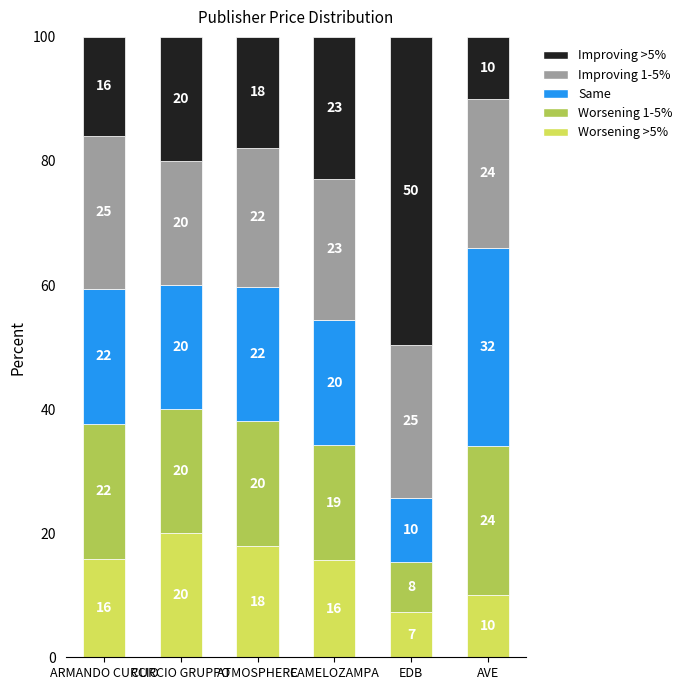

Which category has the highest value in the Worsening >5% series?

CURCIO GRUPPO